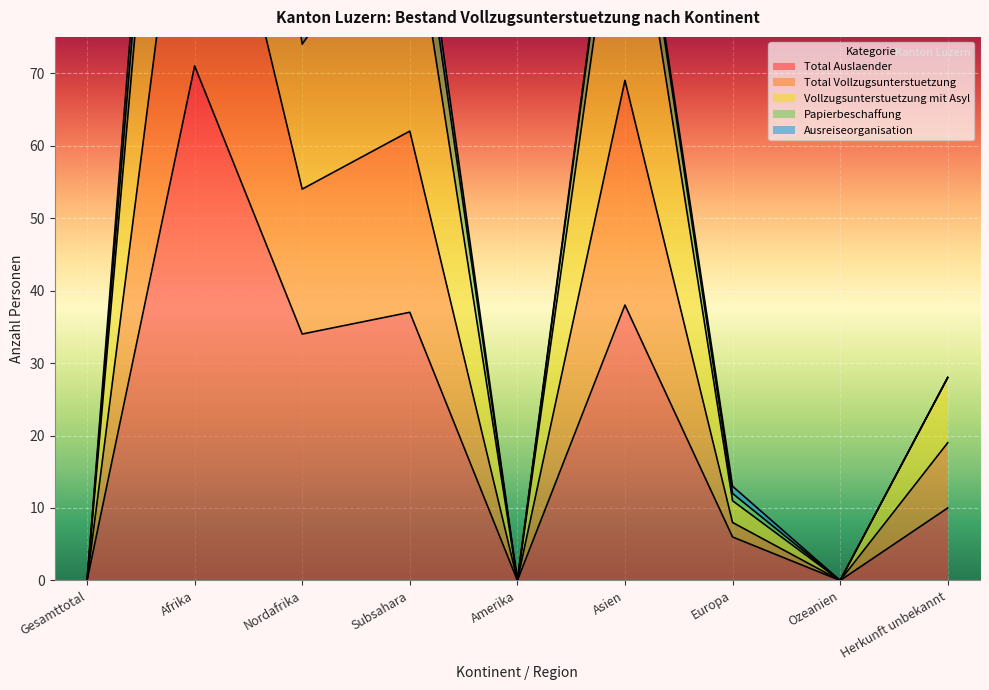

The Total Auslaender series shows -43 at Gesamttotal. True or false?

False